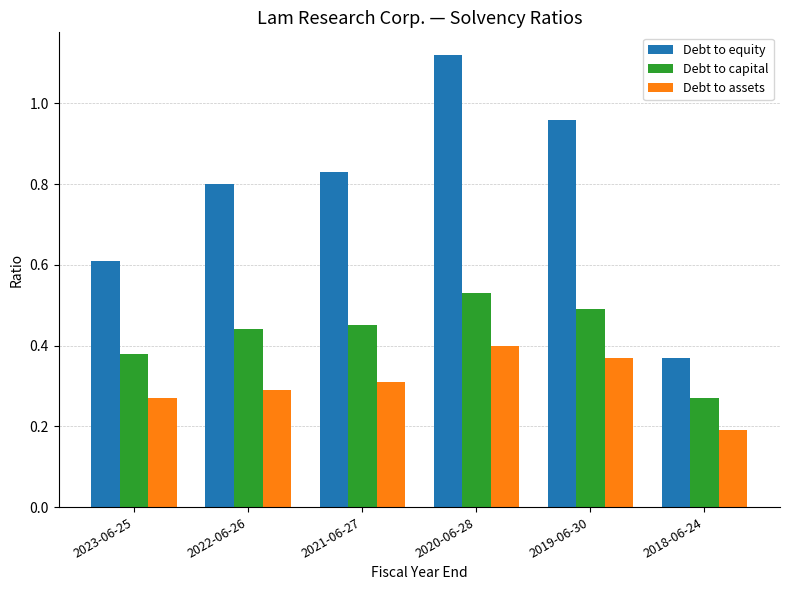

Which category has the highest value across all series?

2020-06-28